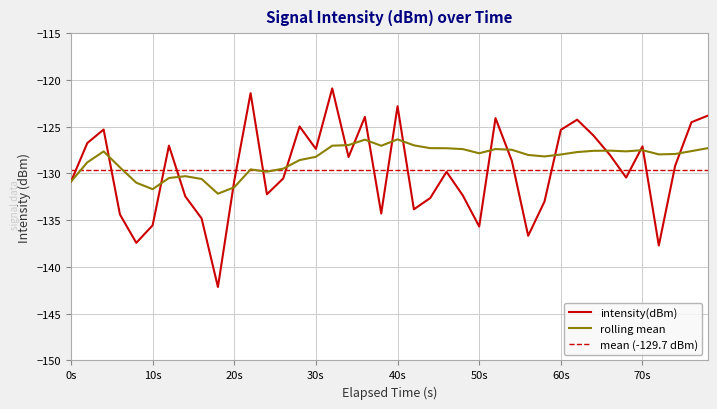

The value of rolling mean at 40s is -126.4. True or false?

True